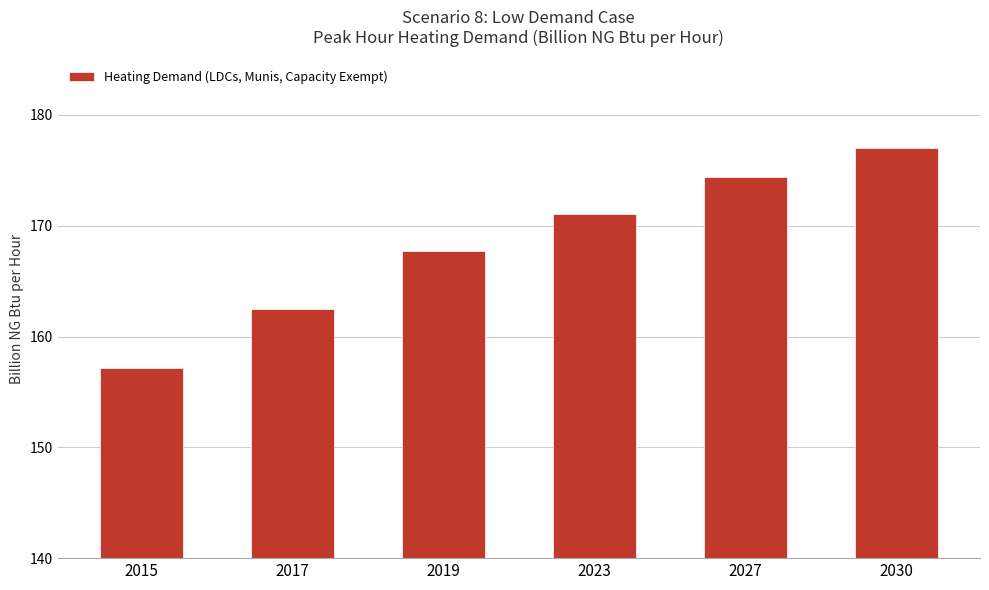

What is the maximum value shown in the chart?

177.0